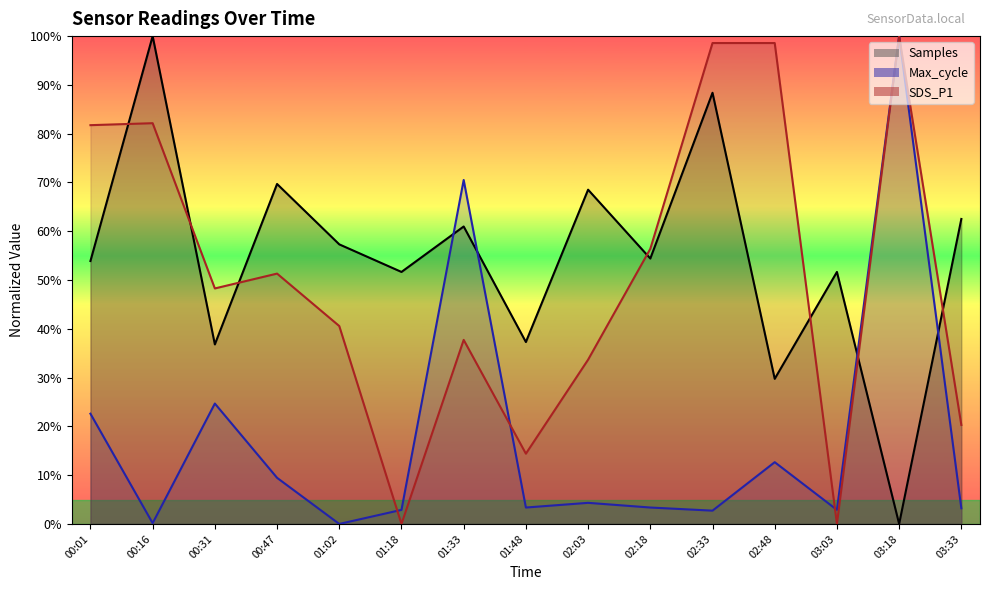

Between which two adjacent categories do Samples and Max_cycle first intersect?

01:18 and 01:33